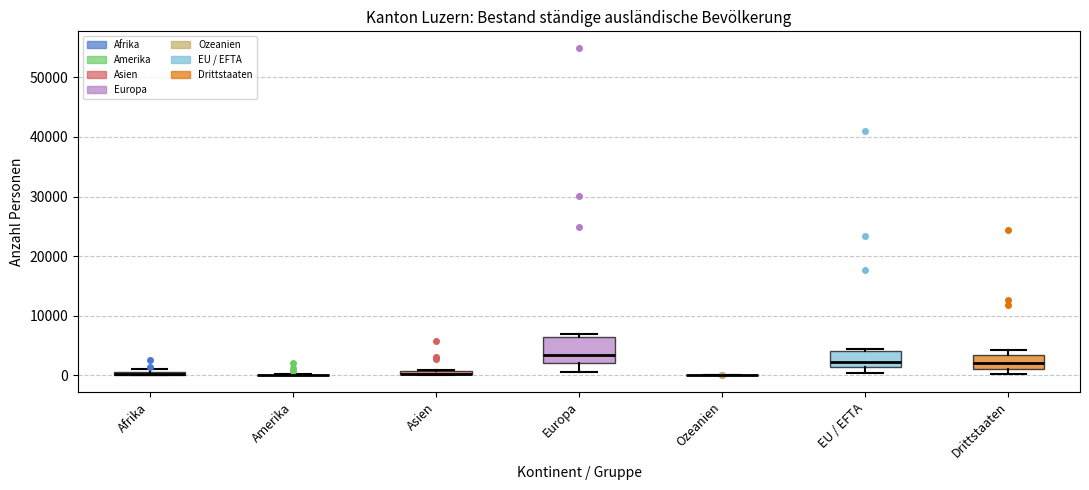

Where is the lower edge of the box for Europa on the y-axis? The values are not printed on the chart, so give them approximately, as read against the axis.

2000